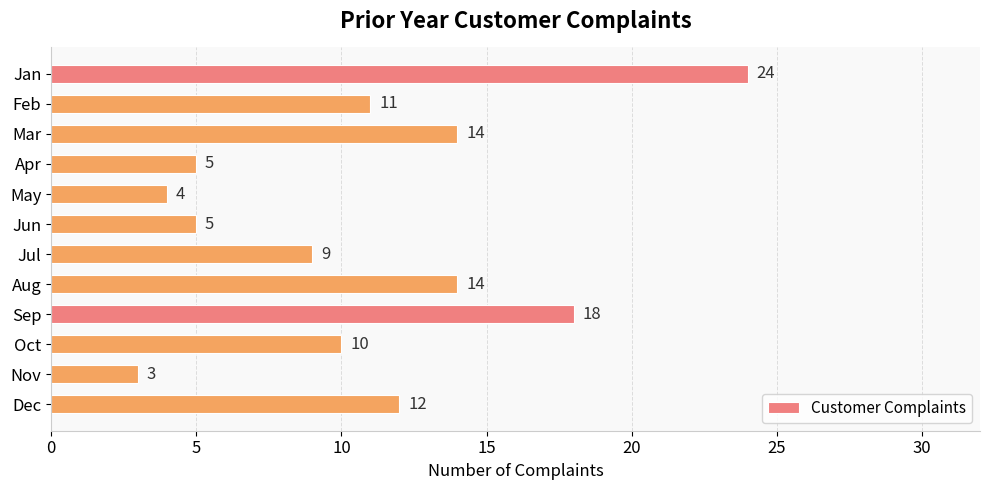

What is the change in value from May to Jun?

+1